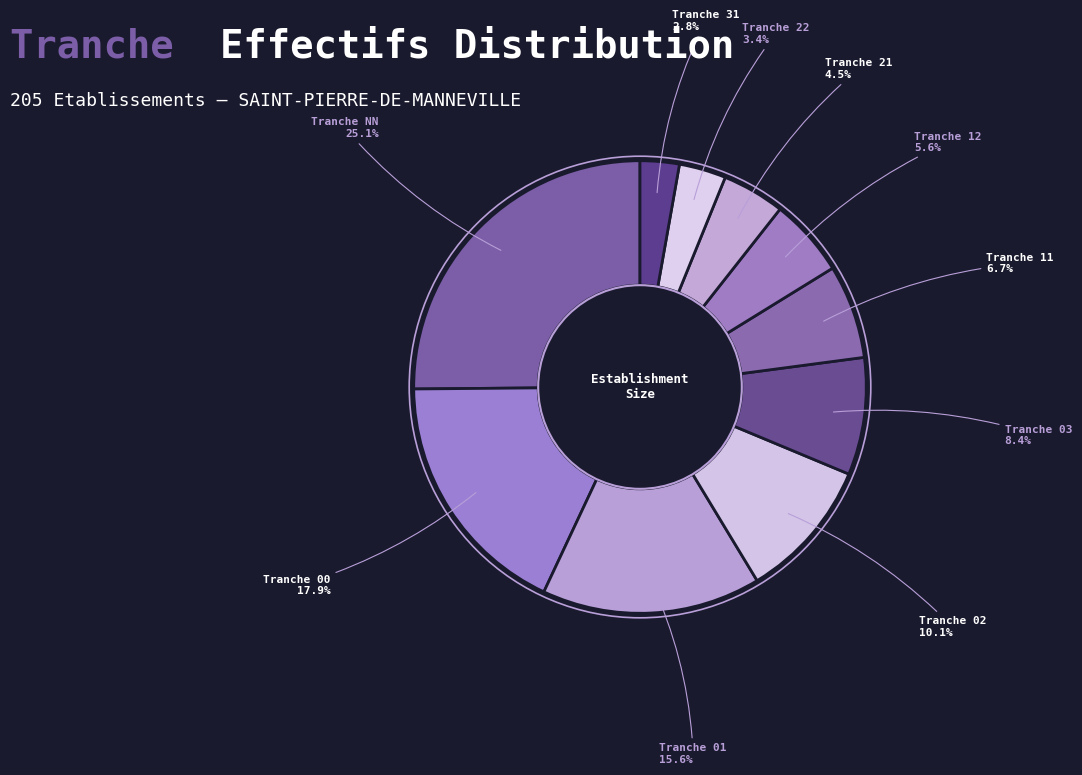

How many slices are in this pie chart?

10